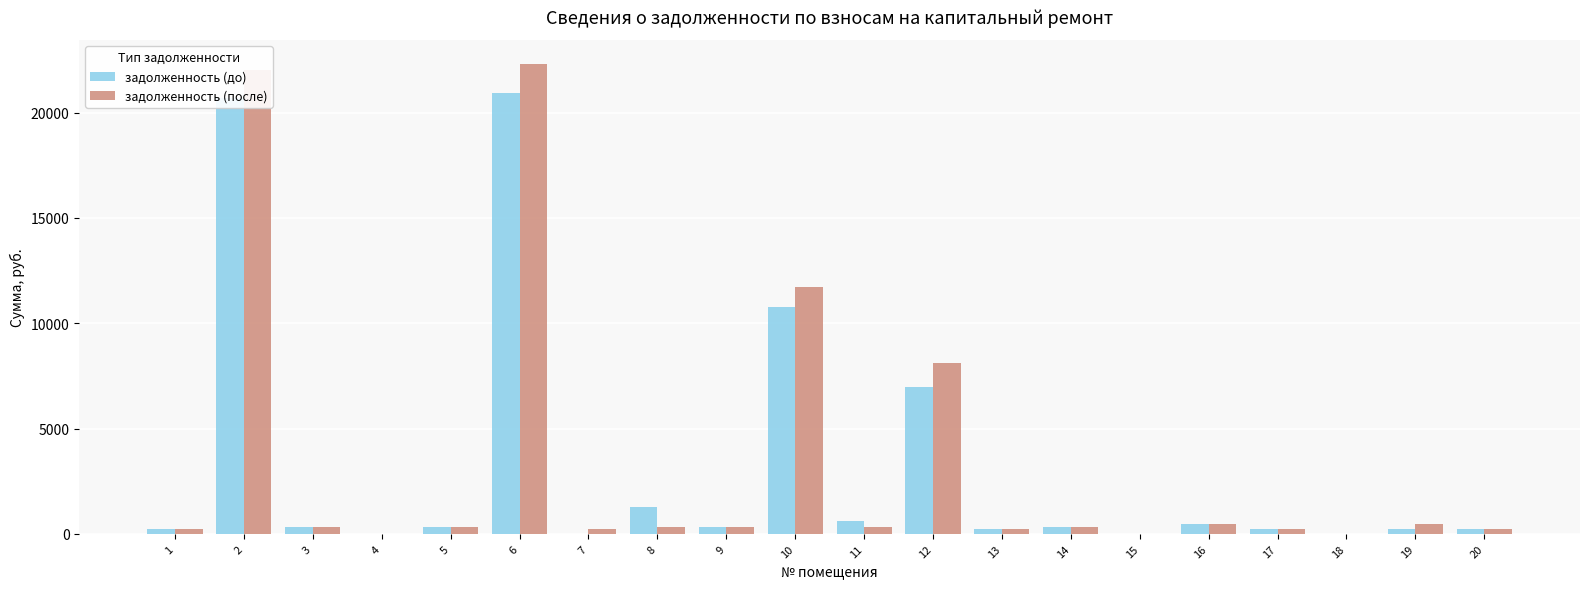

How many distinct data groups are displayed?

2